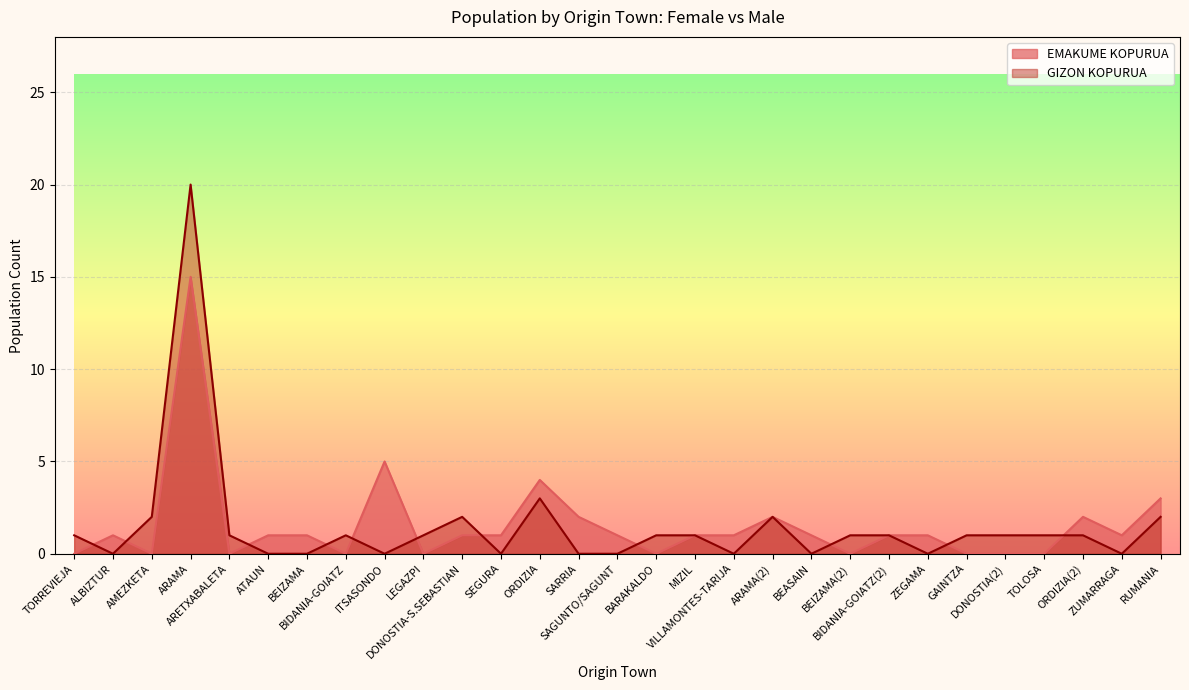

How many categories are shown in the chart?

29